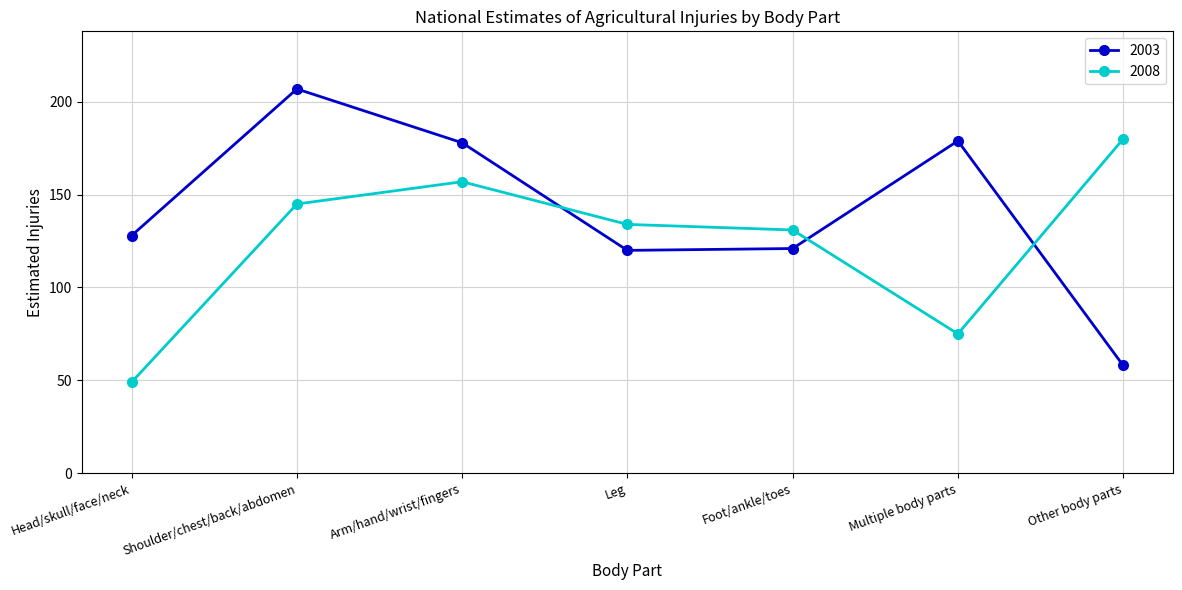

Which category has the highest value across all series?

Shoulder/chest/back/abdomen